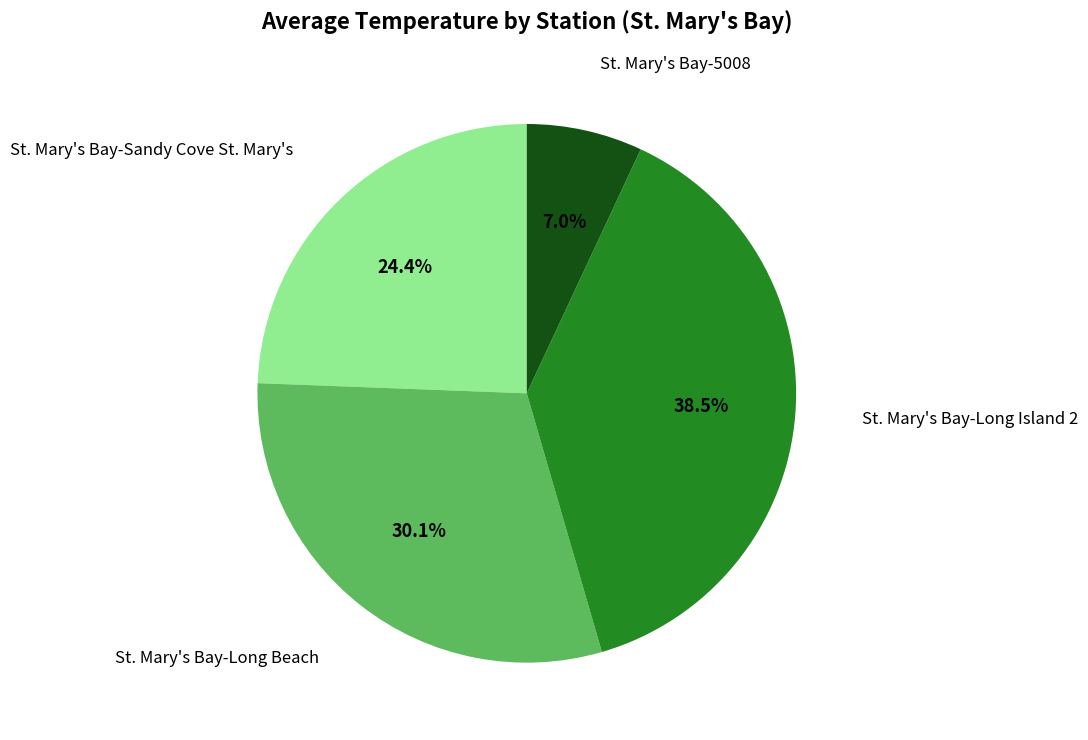

How many slices are in this pie chart?

4